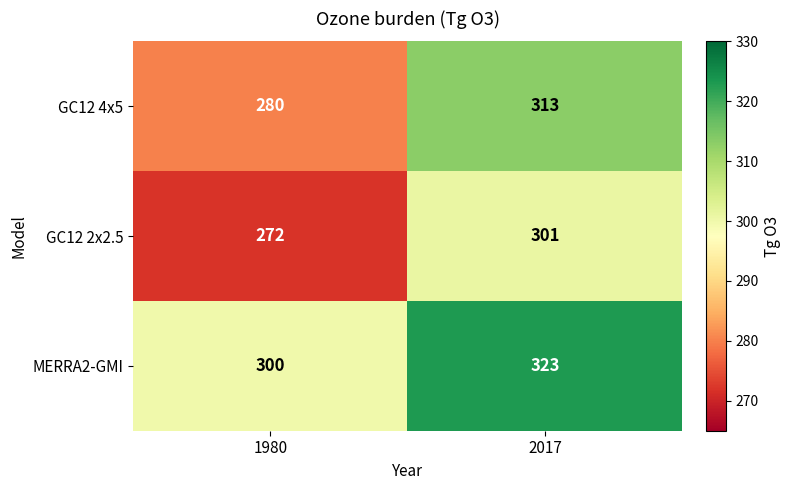

Rank the series by their maximum value, from highest to lowest.

MERRA2-GMI, GC12 4x5, GC12 2x2.5